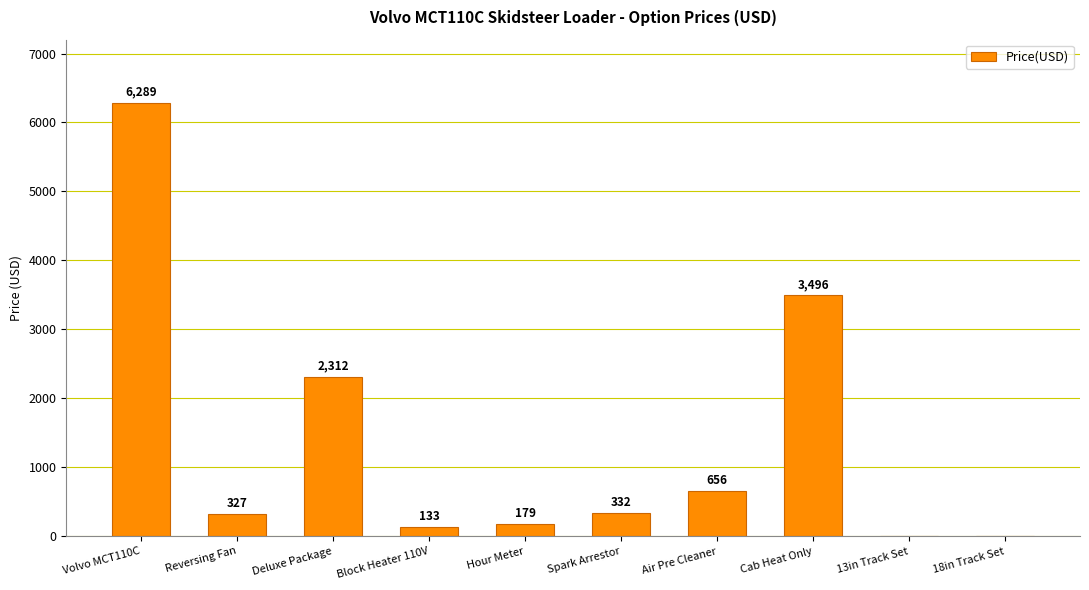

The chart shows a value of 179 at Hour Meter. True or false?

True